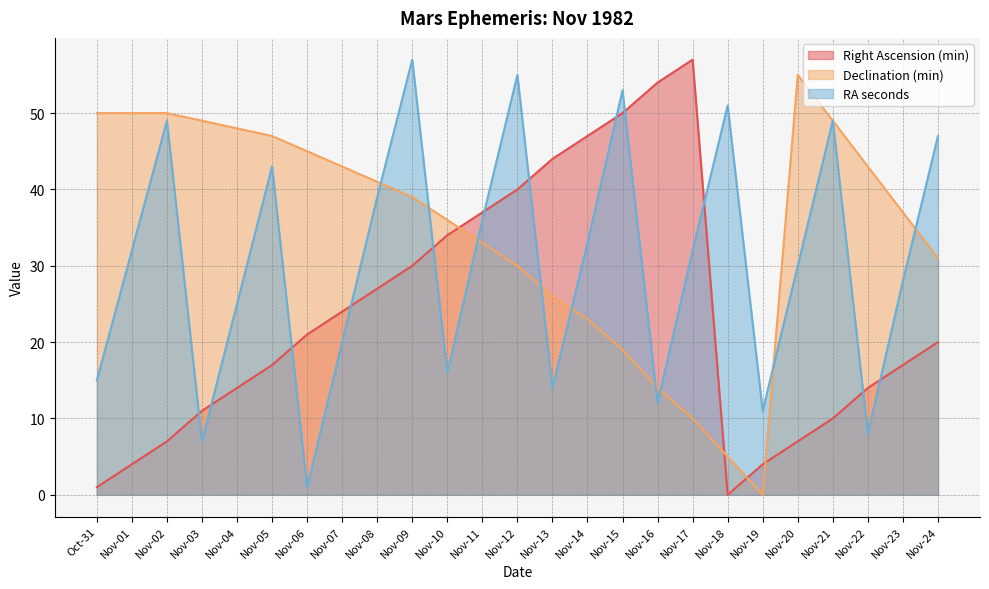

At which category does Right Ascension (min) reach its first local peak?

Nov-17